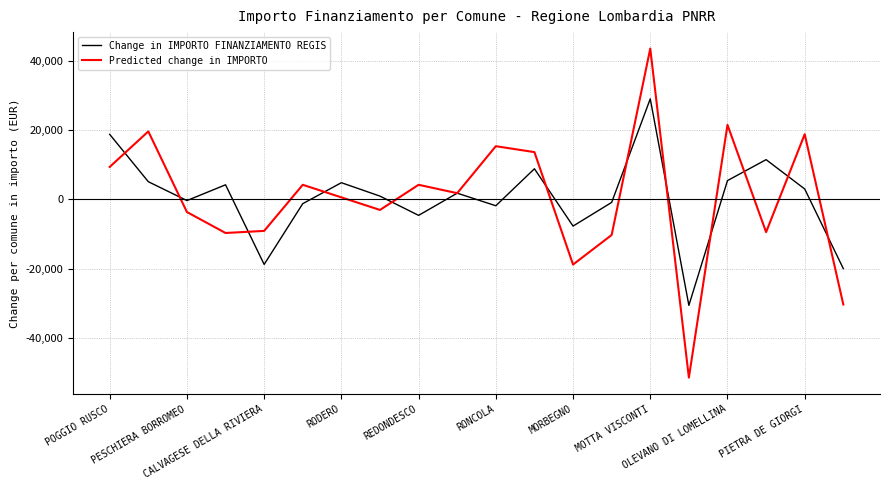

Rank the series by their maximum value, from highest to lowest.

Predicted change in IMPORTO, Change in IMPORTO FINANZIAMENTO REGIS